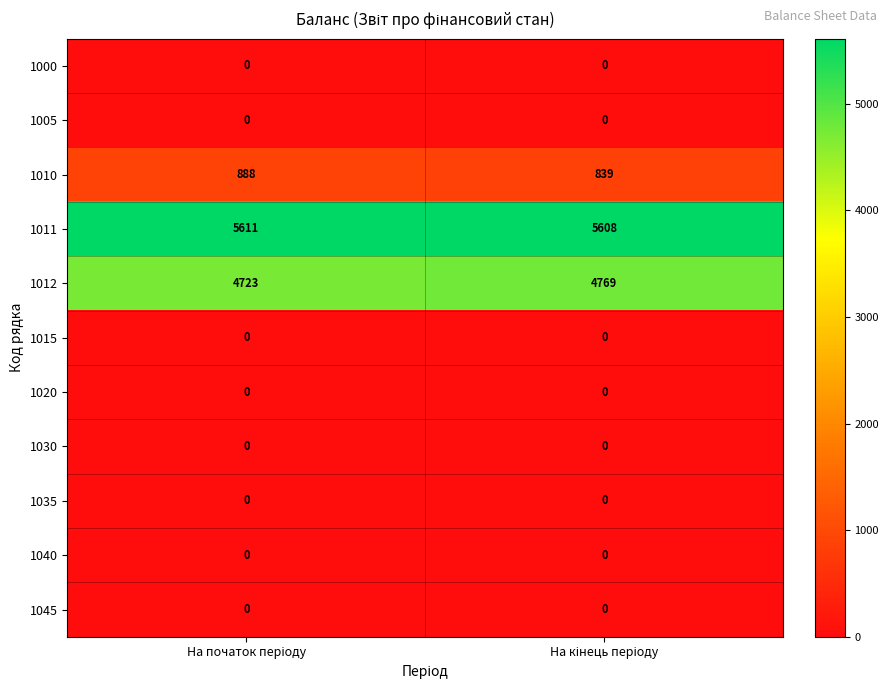

Reading left to right, what are all the values shown in this chart?

1000: 0	0
1005: 0	0
1010: 888	839
1011: 5611	5608
1012: 4723	4769
1015: 0	0
1020: 0	0
1030: 0	0
1035: 0	0
1040: 0	0
1045: 0	0